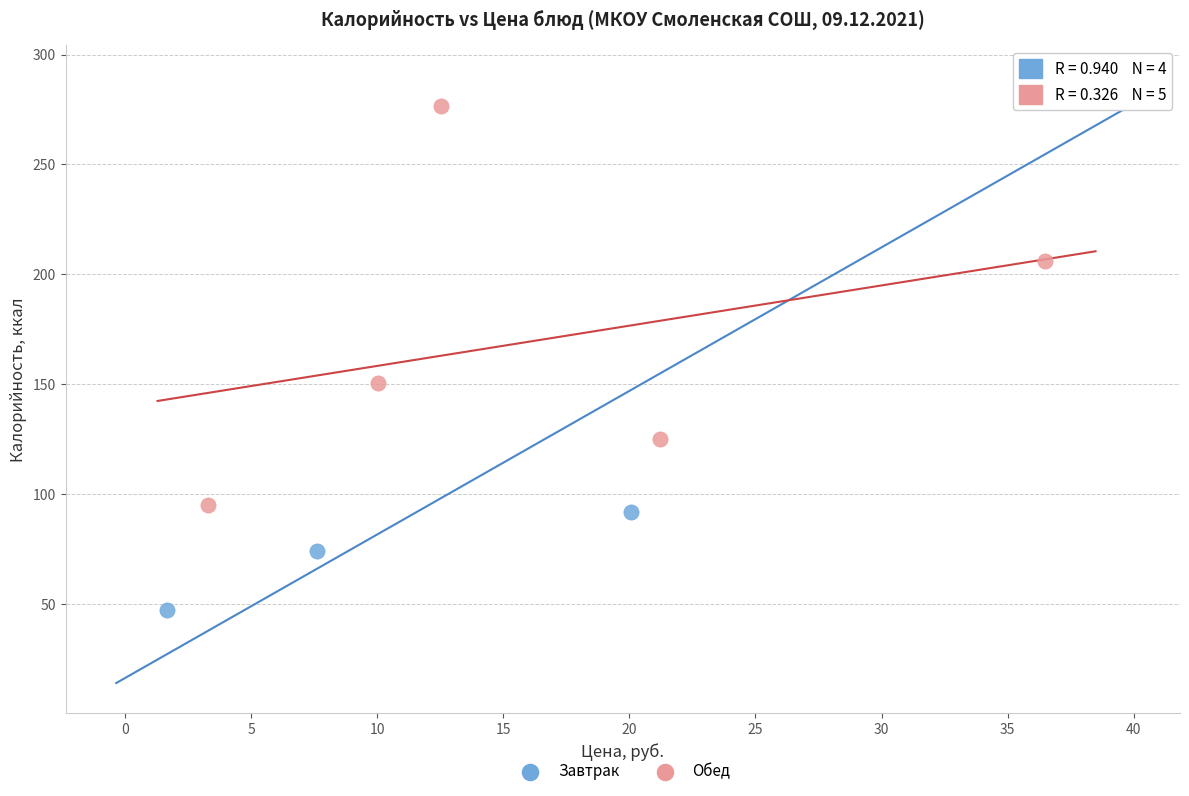

Which series reaches the maximum Y coordinate?

Завтрак